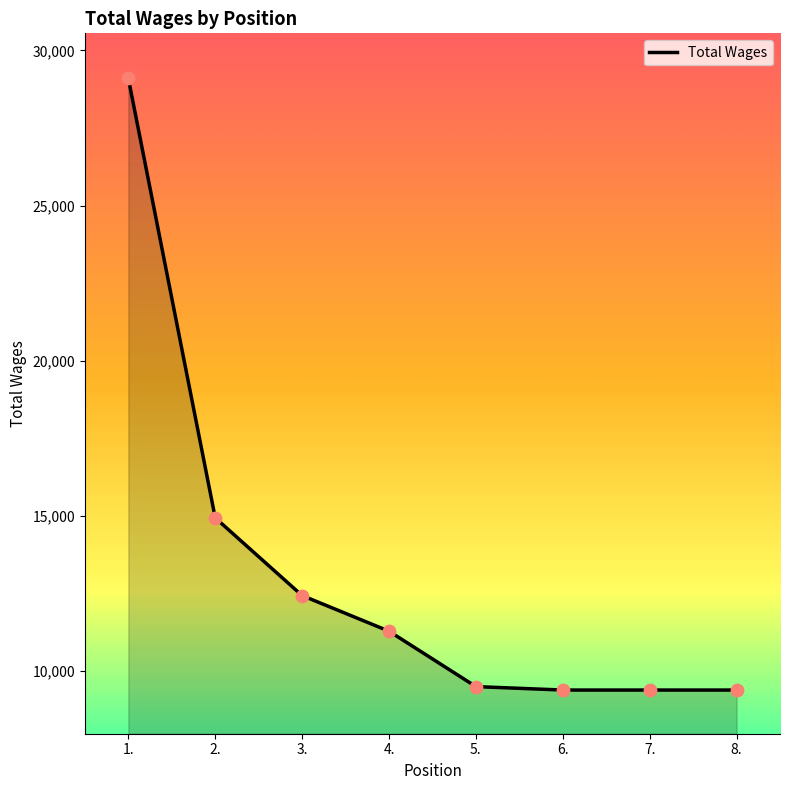

Between 1. and 4., which is larger?

1.